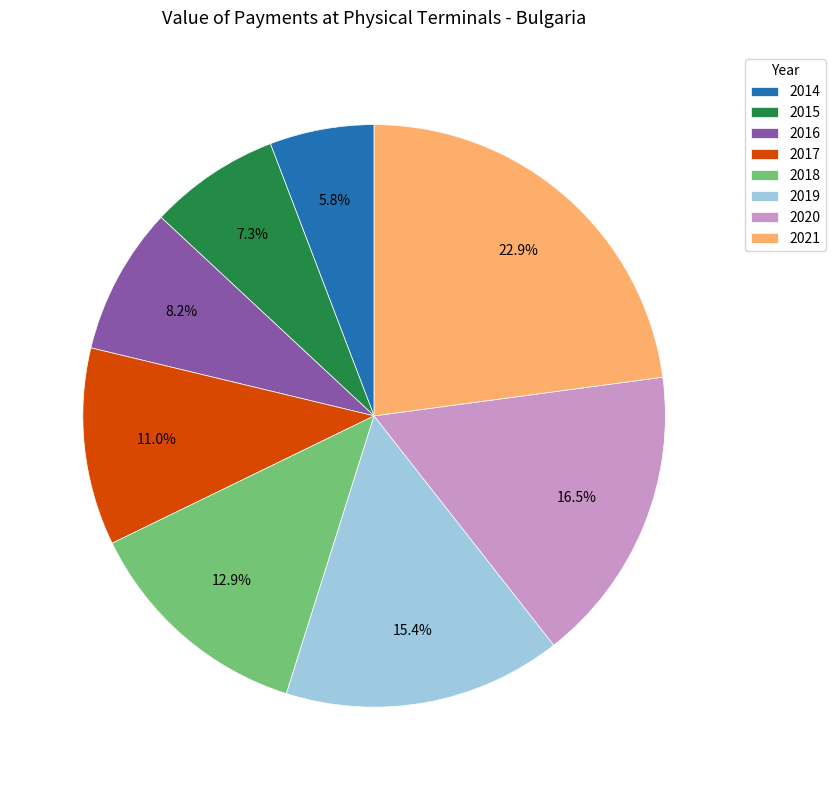

Is 2015 the majority of the pie?

No